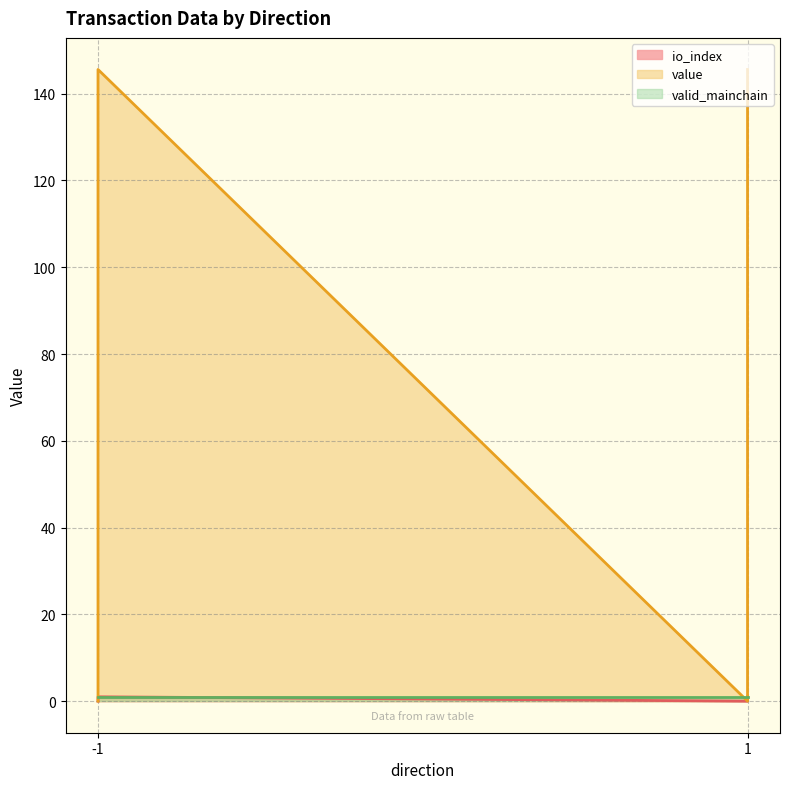

At how many categories does at least one series exceed 86?

2